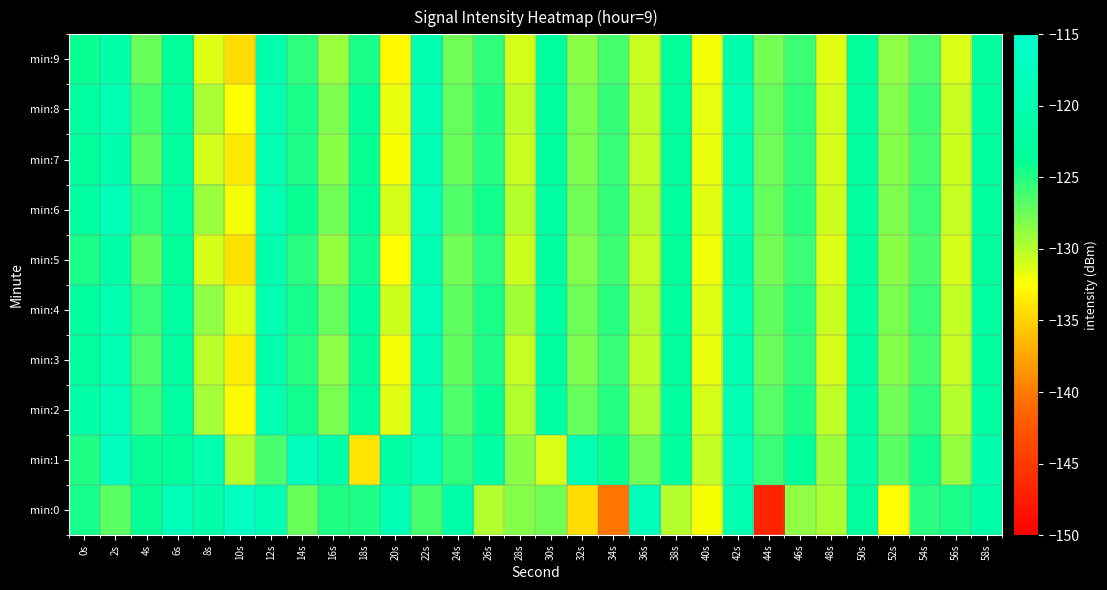

Reading left to right, transcribe all the data shown in this chart.

min:0: 0s=-124.5	2s=-126.8	4s=-124.0	6s=-118.4	8s=-121.0	10s=-117.2	12s=-119.4	14s=-127.4	16s=-124.8	18s=-124.8	20s=-119.5	22s=-126.1	24s=-120.8	26s=-129.8	28s=-128.3	30s=-127.6	32s=-134.4	34s=-140.4	36s=-118.0	38s=-130.0	40s=-132.3	42s=-120.1	44s=-146.9	46s=-128.8	48s=-129.6	50s=-123.0	52s=-132.5	54s=-125.2	56s=-124.7	58s=-121.1
min:1: 0s=-124.9	2s=-117.3	4s=-124.0	6s=-123.5	8s=-119.5	10s=-130.0	12s=-126.3	14s=-117.6	16s=-120.7	18s=-133.9	20s=-122.0	22s=-118.5	24s=-125.3	26s=-121.8	28s=-128.4	30s=-131.2	32s=-119.7	34s=-124.1	36s=-127.6	38s=-122.9	40s=-130.4	42s=-118.8	44s=-125.7	46s=-123.3	48s=-129.1	50s=-121.5	52s=-126.8	54s=-124.4	56s=-128.9	58s=-120.3
min:2: 0s=-121.5	2s=-118.3	4s=-125.7	6s=-122.1	8s=-129.4	10s=-132.8	12s=-119.6	14s=-124.3	16s=-127.9	18s=-123.2	20s=-131.5	22s=-118.9	24s=-126.4	26s=-124.1	28s=-129.8	30s=-121.7	32s=-127.3	34s=-125.0	36s=-129.6	38s=-122.5	40s=-131.1	42s=-119.4	44s=-126.7	46s=-124.8	48s=-130.3	50s=-121.9	52s=-127.6	54s=-125.4	56s=-130.0	58s=-122.2
min:3: 0s=-123.1	2s=-119.8	4s=-126.4	6s=-122.7	8s=-130.1	10s=-133.5	12s=-120.3	14s=-125.0	16s=-128.6	18s=-123.9	20s=-132.2	22s=-119.6	24s=-127.1	26s=-124.8	28s=-130.5	30s=-122.4	32s=-128.0	34s=-125.7	36s=-130.3	38s=-123.2	40s=-131.8	42s=-120.1	44s=-127.4	46s=-125.5	48s=-131.0	50s=-122.6	52s=-128.3	54s=-126.1	56s=-130.7	58s=-122.9
min:4: 0s=-122.4	2s=-120.1	4s=-125.8	6s=-121.9	8s=-128.7	10s=-131.4	12s=-119.8	14s=-124.5	16s=-127.3	18s=-123.0	20s=-130.8	22s=-118.2	24s=-126.9	26s=-124.6	28s=-129.3	30s=-121.8	32s=-127.5	34s=-125.2	36s=-129.9	38s=-122.7	40s=-131.4	42s=-119.9	44s=-127.1	46s=-125.1	48s=-130.6	50s=-122.3	52s=-127.9	54s=-125.7	56s=-130.4	58s=-122.1
min:5: 0s=-124.7	2s=-121.4	4s=-127.1	6s=-123.4	8s=-131.1	10s=-134.2	12s=-120.5	14s=-125.2	16s=-128.9	18s=-124.3	20s=-132.5	22s=-119.8	24s=-127.6	26s=-125.3	28s=-130.8	30s=-122.6	32s=-128.2	34s=-125.9	36s=-130.5	38s=-123.4	40s=-132.0	42s=-120.3	44s=-127.7	46s=-125.7	48s=-131.3	50s=-122.8	52s=-128.5	54s=-126.3	56s=-131.0	58s=-123.1
min:6: 0s=-121.9	2s=-118.6	4s=-125.3	6s=-121.6	8s=-129.0	10s=-132.1	12s=-119.4	14s=-124.1	16s=-127.7	18s=-123.4	20s=-131.1	22s=-118.5	24s=-126.6	26s=-124.3	28s=-130.0	30s=-122.1	32s=-127.7	34s=-125.4	36s=-130.0	38s=-122.9	40s=-131.5	42s=-119.8	44s=-127.2	46s=-125.2	48s=-130.8	50s=-122.4	52s=-128.0	54s=-125.8	56s=-130.5	58s=-122.6
min:7: 0s=-123.6	2s=-120.3	4s=-126.9	6s=-123.2	8s=-130.9	10s=-133.8	12s=-120.1	14s=-124.8	16s=-128.5	18s=-124.1	20s=-132.3	22s=-119.5	24s=-127.4	26s=-125.1	28s=-130.6	30s=-122.5	32s=-128.1	34s=-125.8	36s=-130.4	38s=-123.2	40s=-131.8	42s=-120.0	44s=-127.5	46s=-125.5	48s=-131.1	50s=-122.7	52s=-128.3	54s=-126.1	56s=-130.8	58s=-122.9
min:8: 0s=-122.2	2s=-119.5	4s=-126.1	6s=-122.4	8s=-129.5	10s=-132.6	12s=-119.9	14s=-124.6	16s=-128.1	18s=-123.7	20s=-131.7	22s=-119.1	24s=-127.2	26s=-124.9	28s=-130.3	30s=-122.3	32s=-127.9	34s=-125.6	36s=-130.2	38s=-123.1	40s=-131.6	42s=-119.7	44s=-127.3	46s=-125.3	48s=-130.9	50s=-122.5	52s=-128.2	54s=-125.9	56s=-130.6	58s=-122.7
min:9: 0s=-124.1	2s=-120.8	4s=-127.4	6s=-123.7	8s=-131.4	10s=-134.5	12s=-120.6	14s=-125.3	16s=-129.0	18s=-124.6	20s=-132.8	22s=-120.0	24s=-127.7	26s=-125.4	28s=-131.1	30s=-122.9	32s=-128.5	34s=-126.1	36s=-130.7	38s=-123.5	40s=-132.1	42s=-120.4	44s=-127.8	46s=-125.8	48s=-131.5	50s=-123.0	52s=-128.6	54s=-126.4	56s=-131.2	58s=-123.2